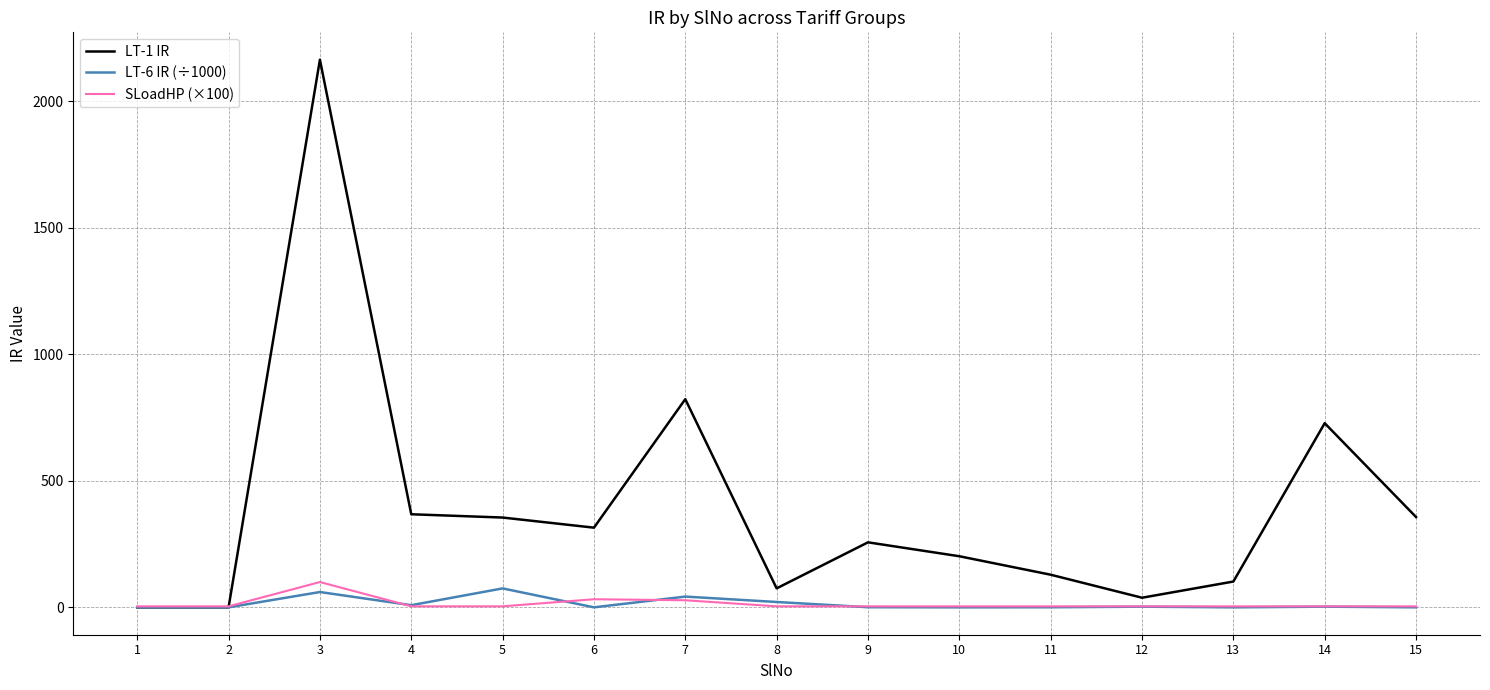

What value does the LT-6 IR (÷1000) series have at 7?

42.5